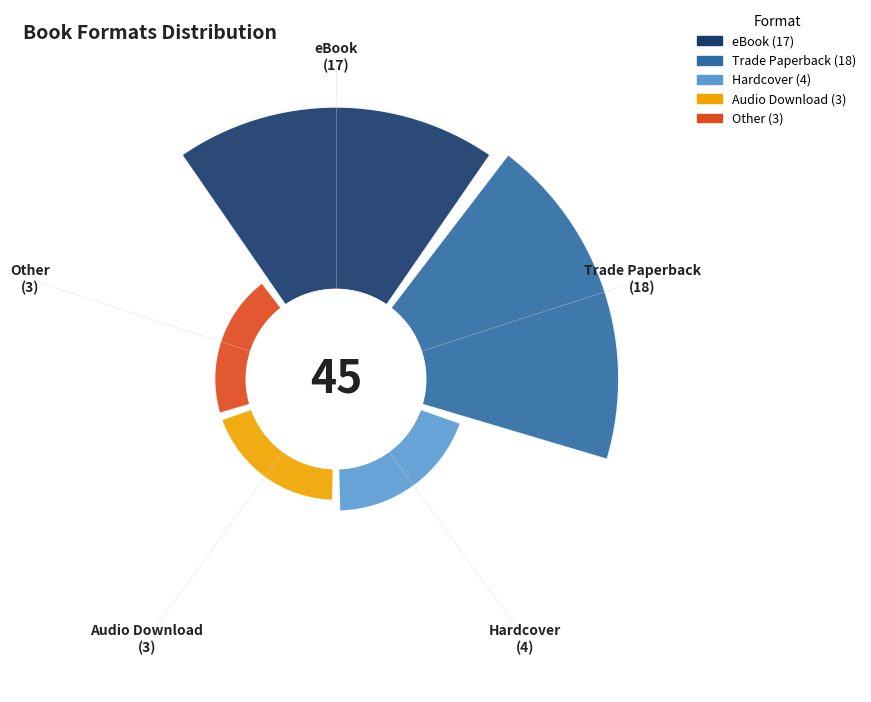

What is the largest slice in the pie chart?

Trade Paperback